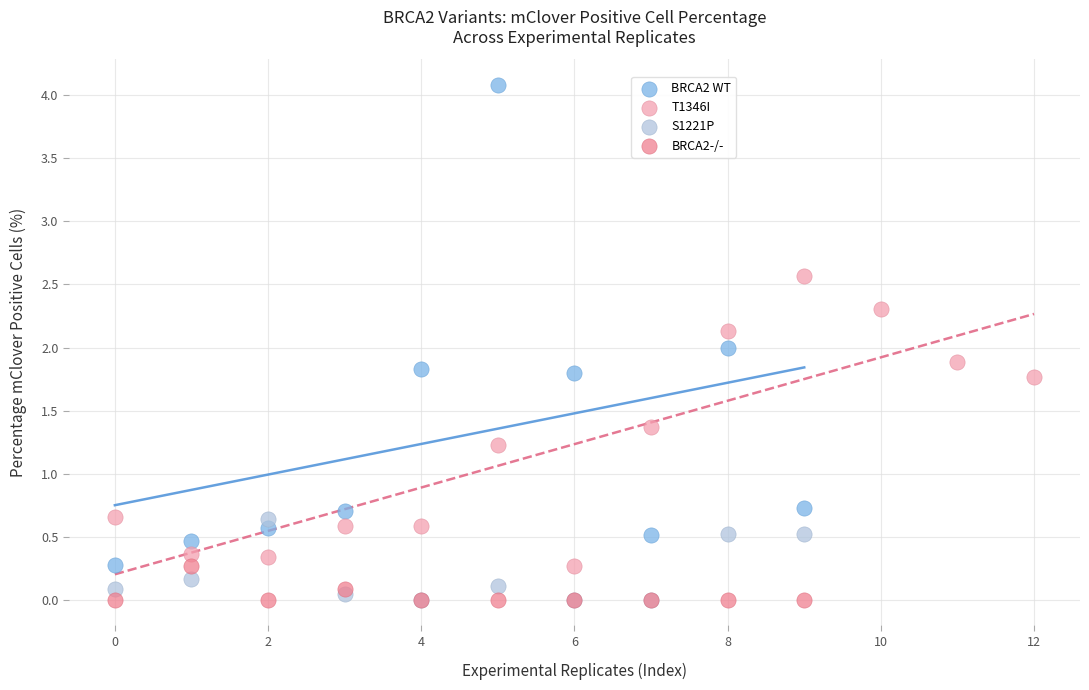

Which series reaches the maximum Y coordinate?

BRCA2 WT